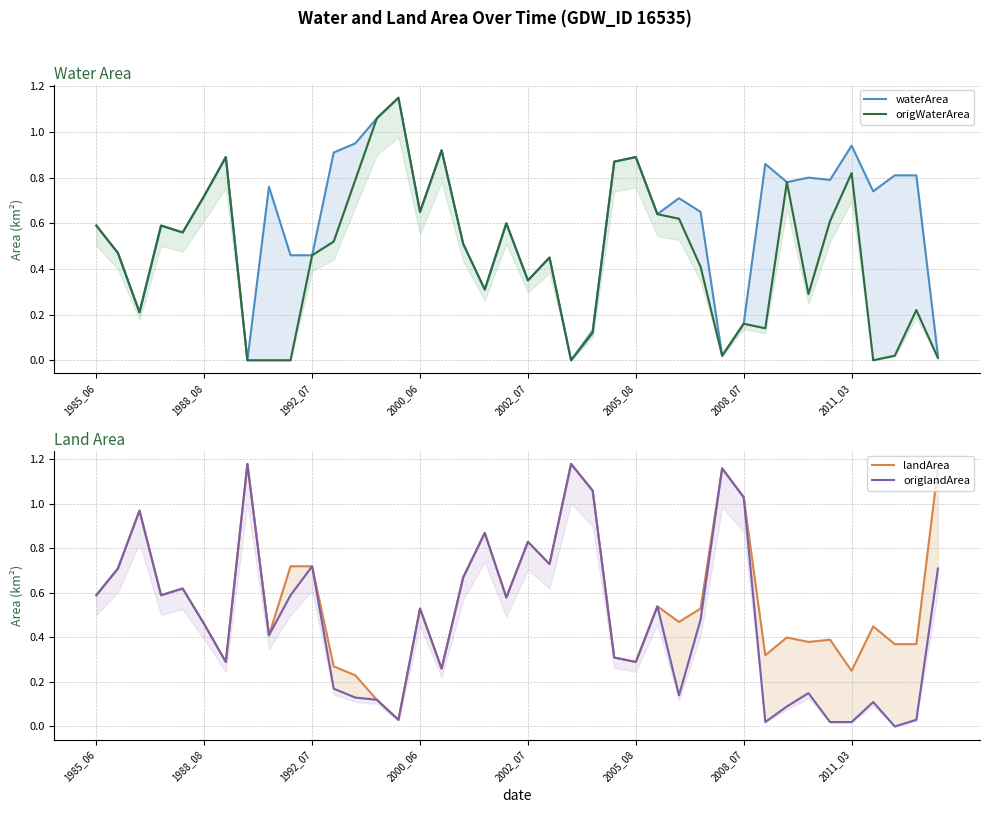

How many intersections are there between origWaterArea and landArea?

12